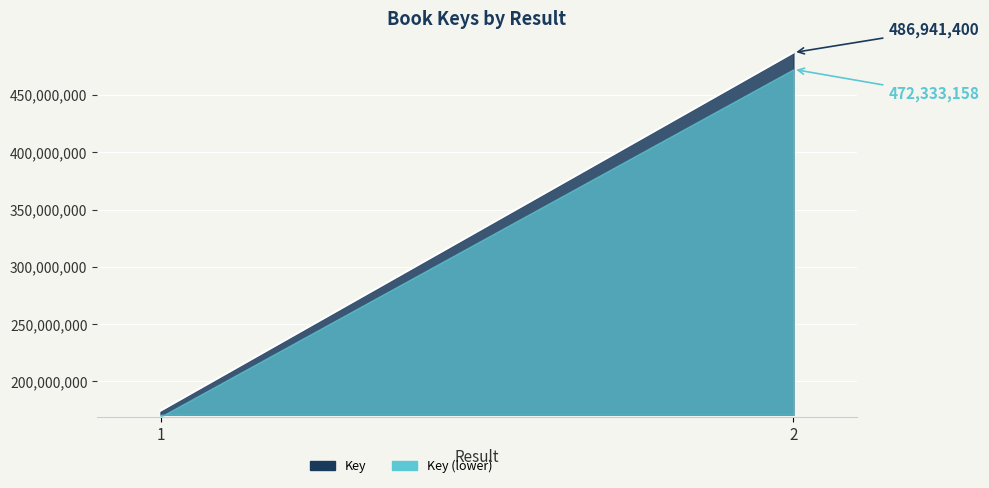

What is the maximum value shown in the chart?

486941400